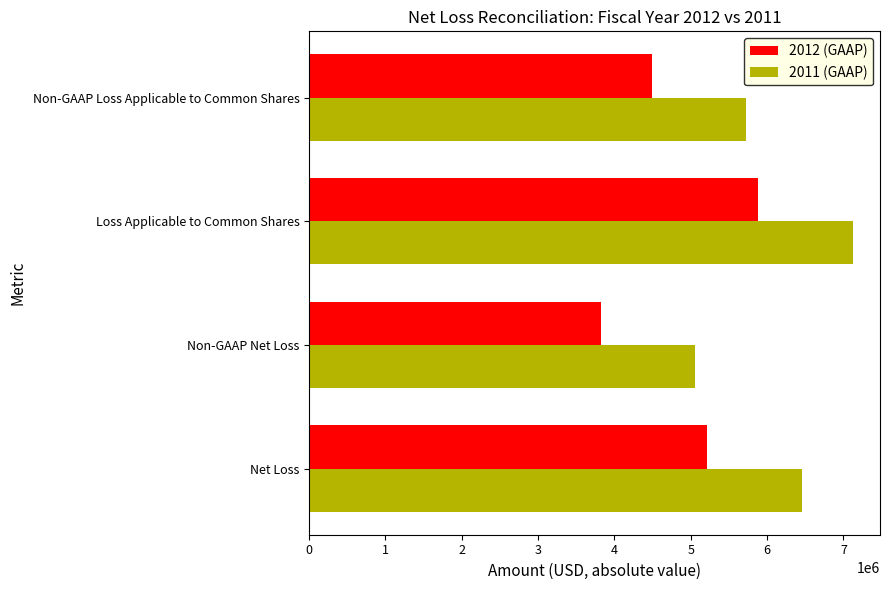

Count the 2012 (GAAP) values in the range 4485377 to 5875690.

3